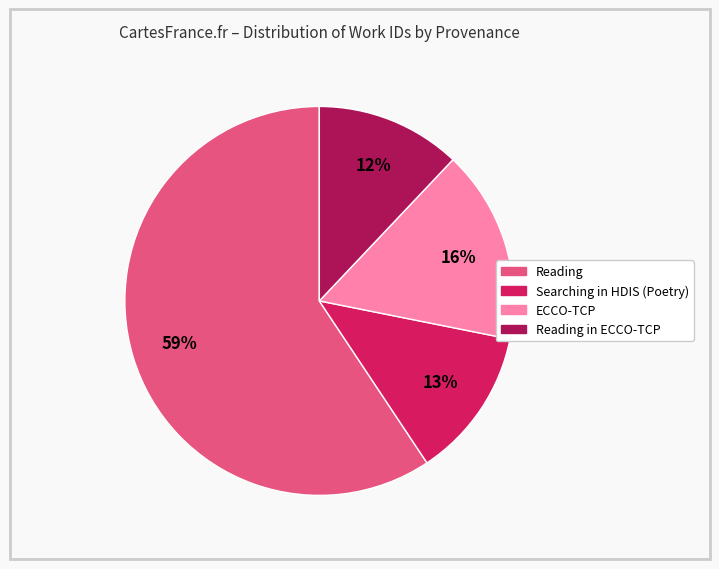

Does any single category account for the majority?

Yes